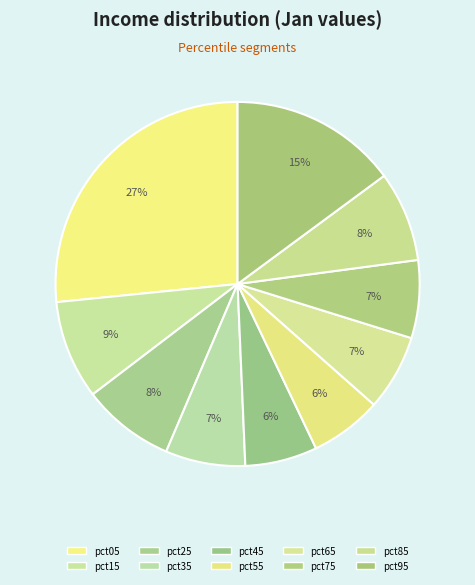

The pct95 slice represents 28% of the pie. True or false?

False